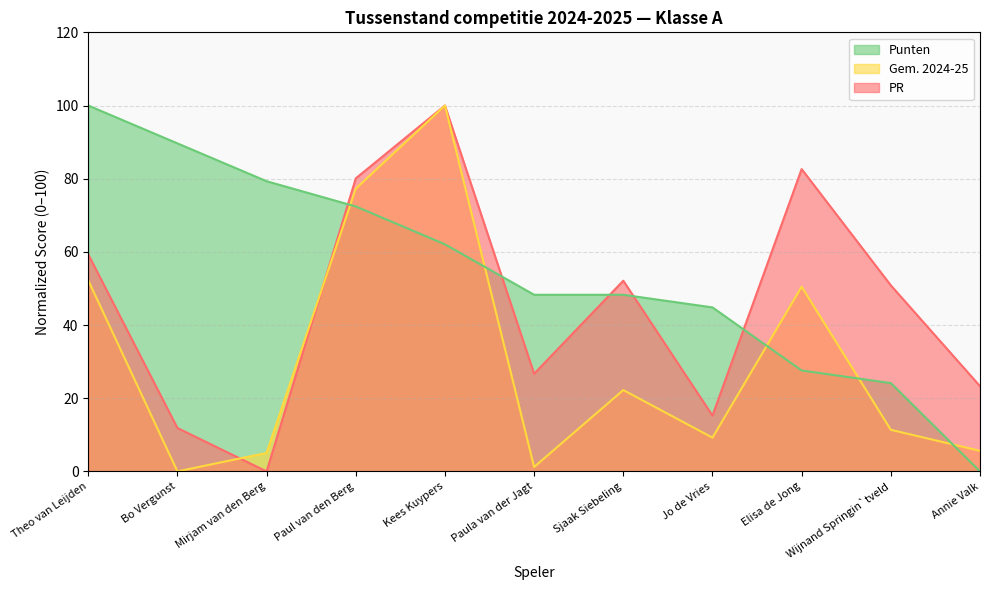

The value of PR at Mirjam van den Berg is 41.9. True or false?

False